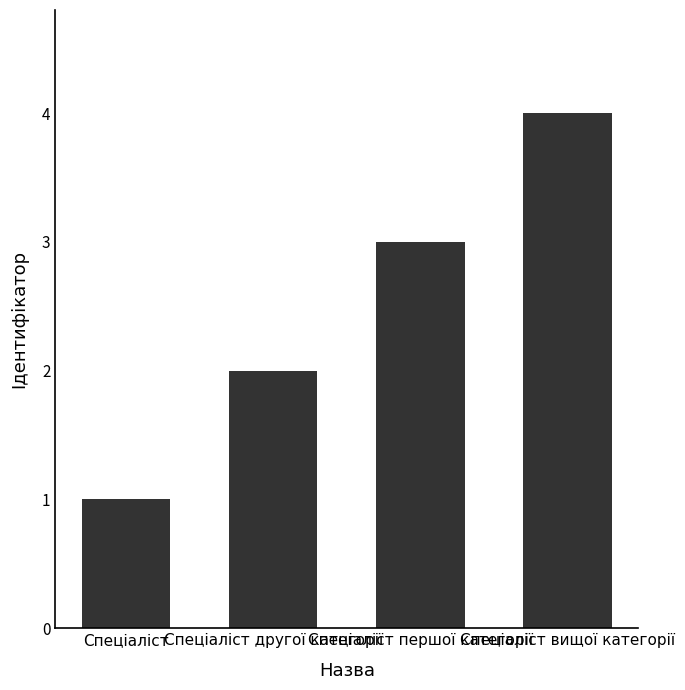

What is the sum of all values?

10